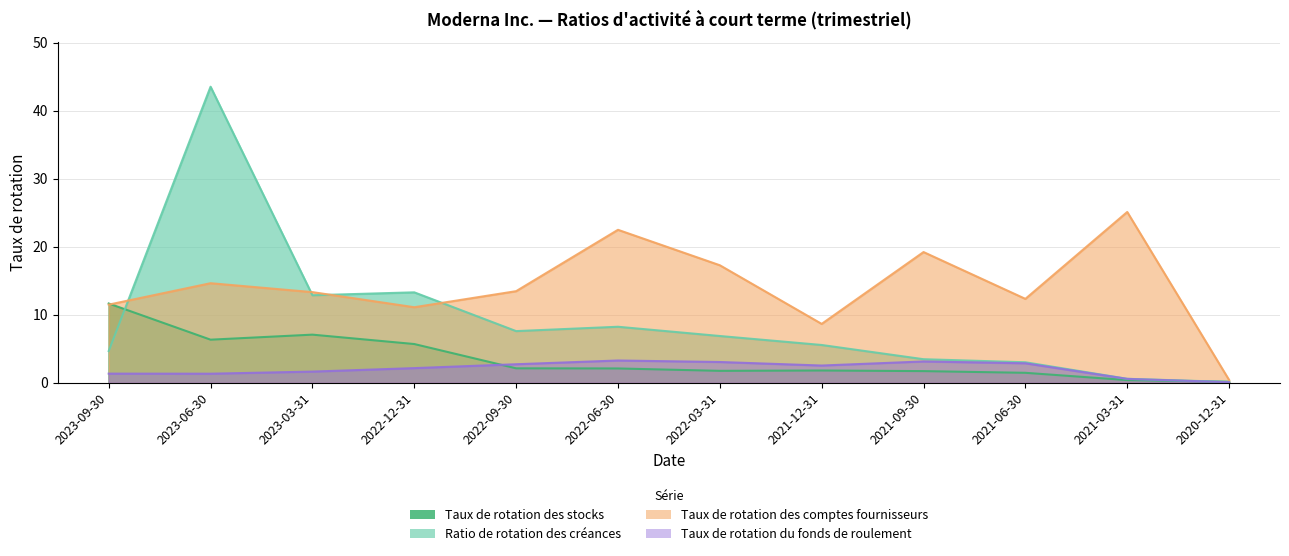

Which series has the largest total across all categories?

Taux de rotation des comptes fournisseurs